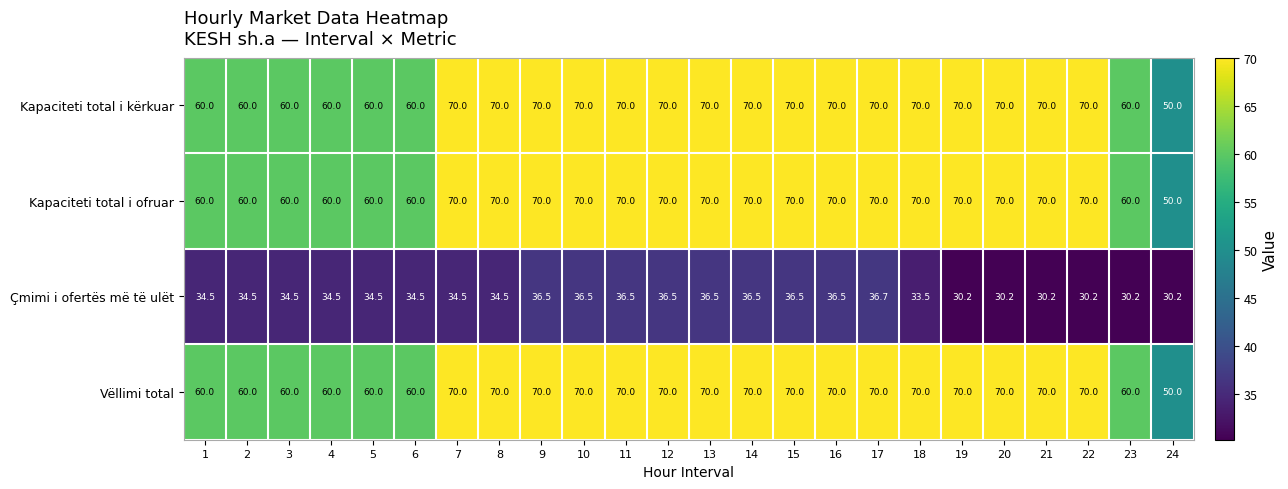

What is the difference between the maximum and second lowest values in the Kapaciteti total i kërkuar series?

10.0